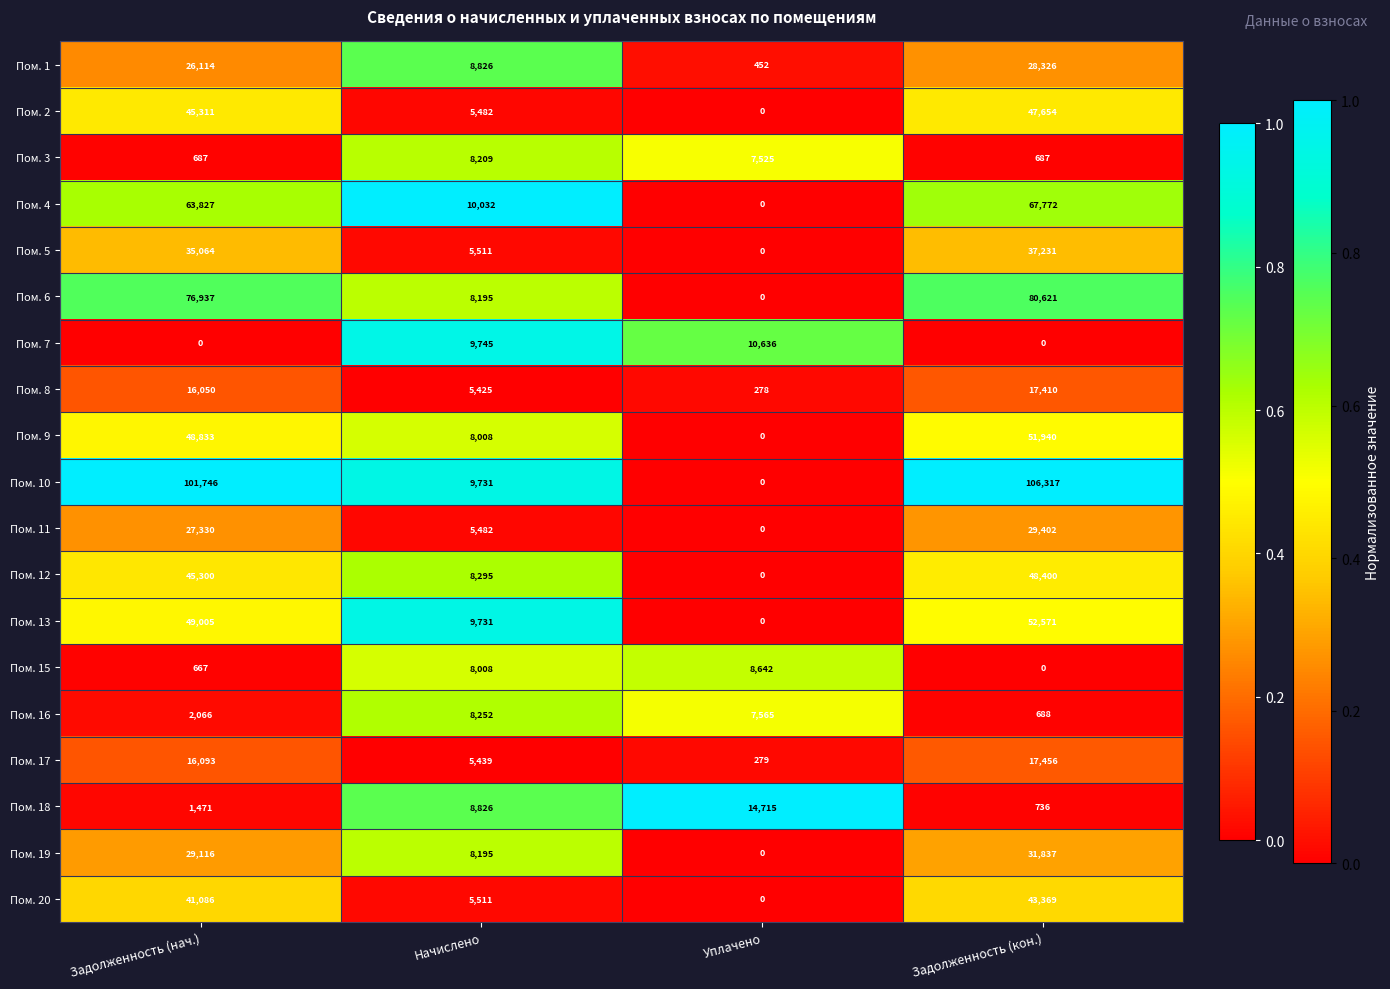

What is the average value of the Пом. 4 series?

35408